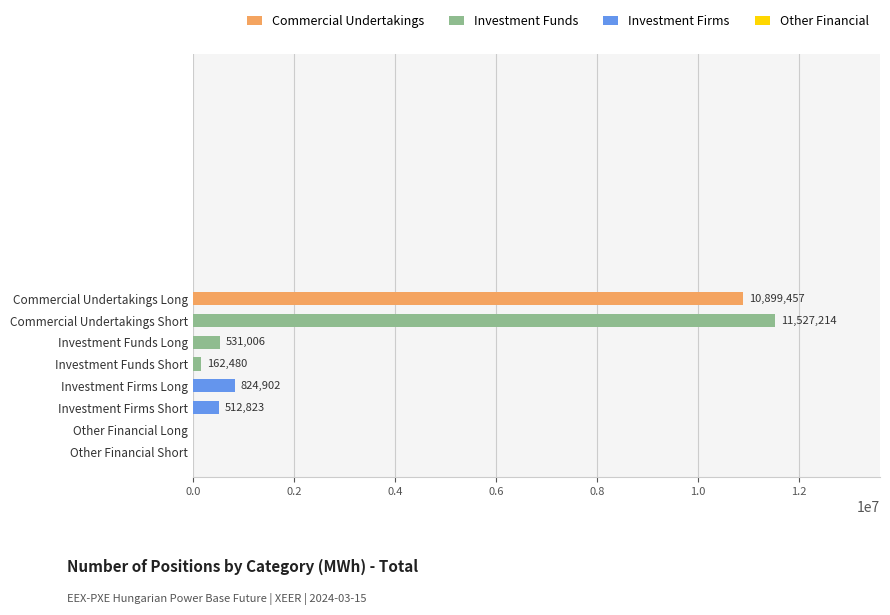

Is it true that the value at Investment Funds Long is 531006?

True